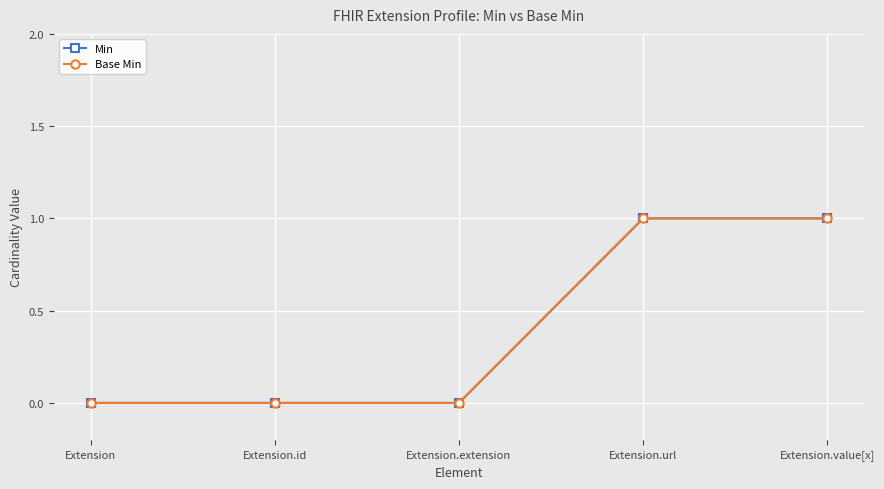

Is the value of Base Min at Extension.id greater than the value of Min at Extension.url?

No